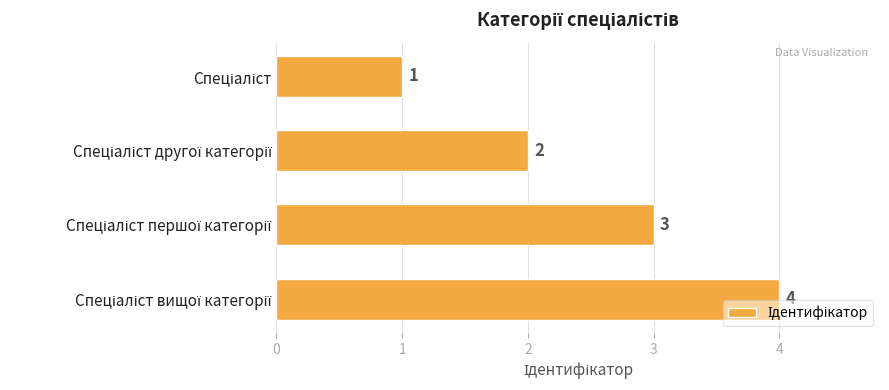

How many data points are less than 3?

2